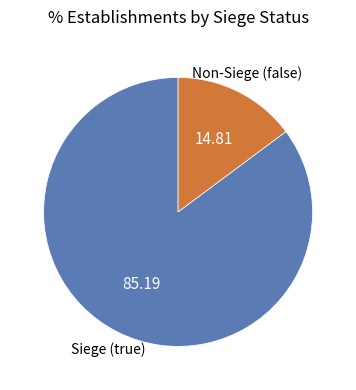

Is there a majority slice in this chart?

Yes